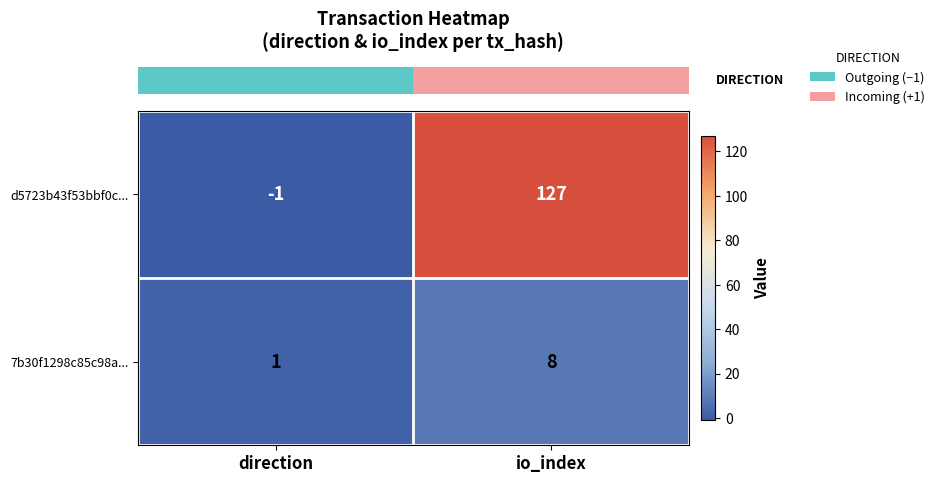

Is it true that 7b30f1298c85c98a... equals 0 at direction?

False